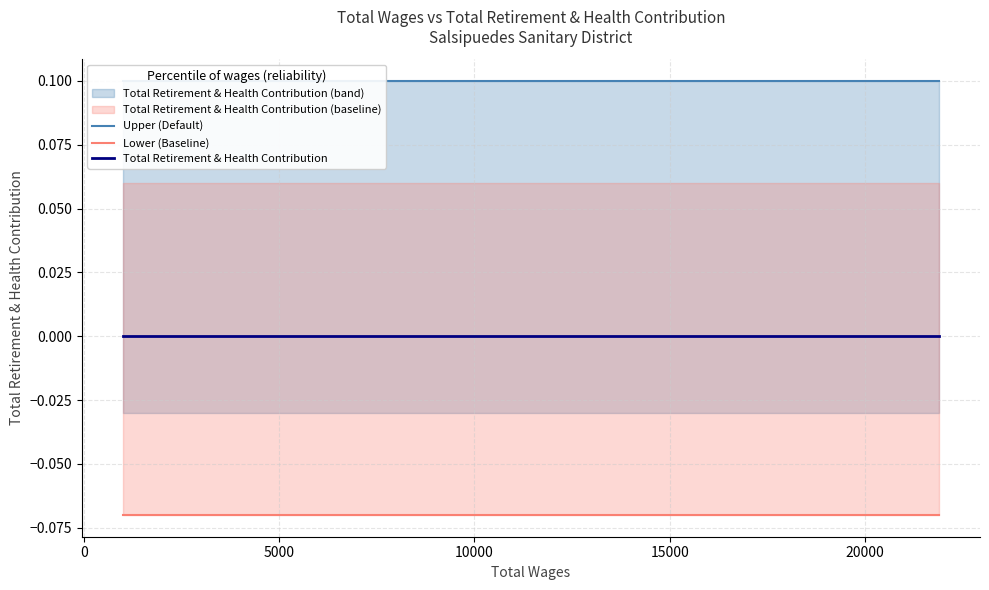

What are all the series names shown in the legend?

Upper (Default), Lower (Baseline), Total Retirement & Health Contribution